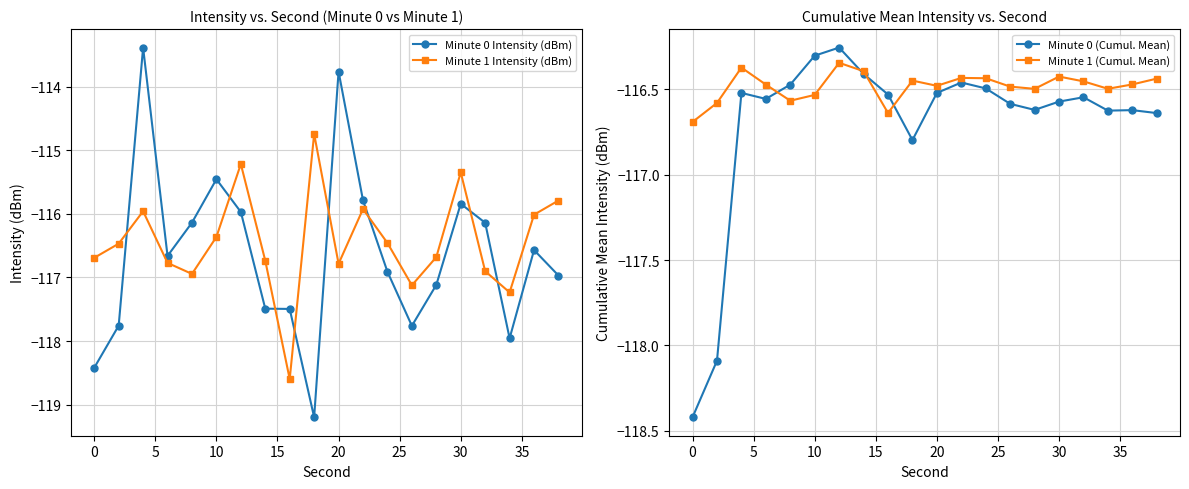

True or false: Minute 1 Intensity (dBm) has more than 2 points higher than both neighbors.

True